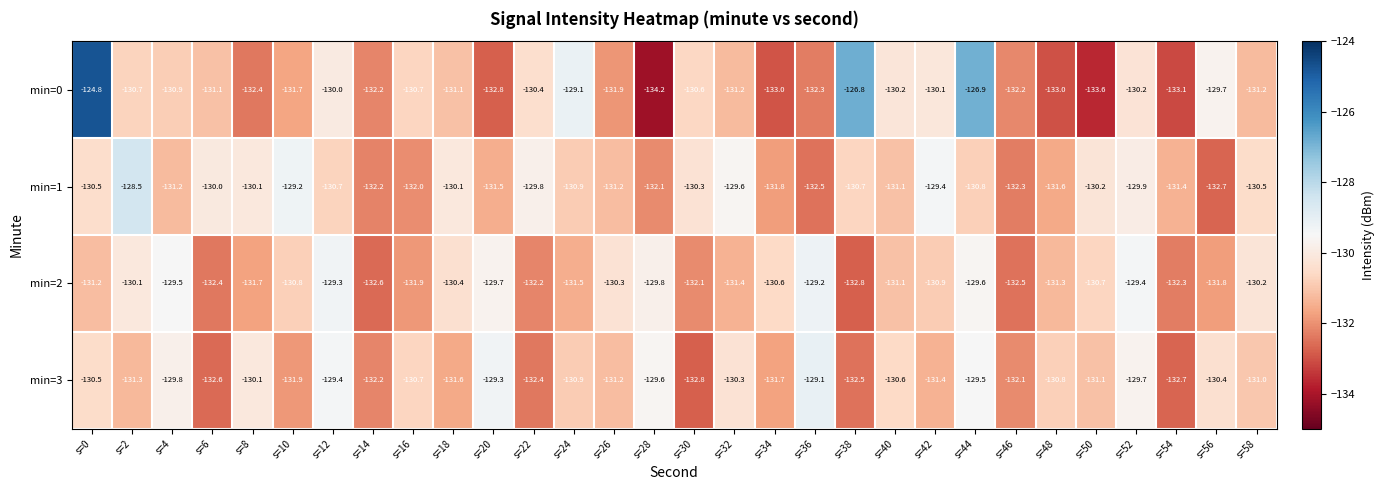

At which label does min=2 first exceed -130?

s=4